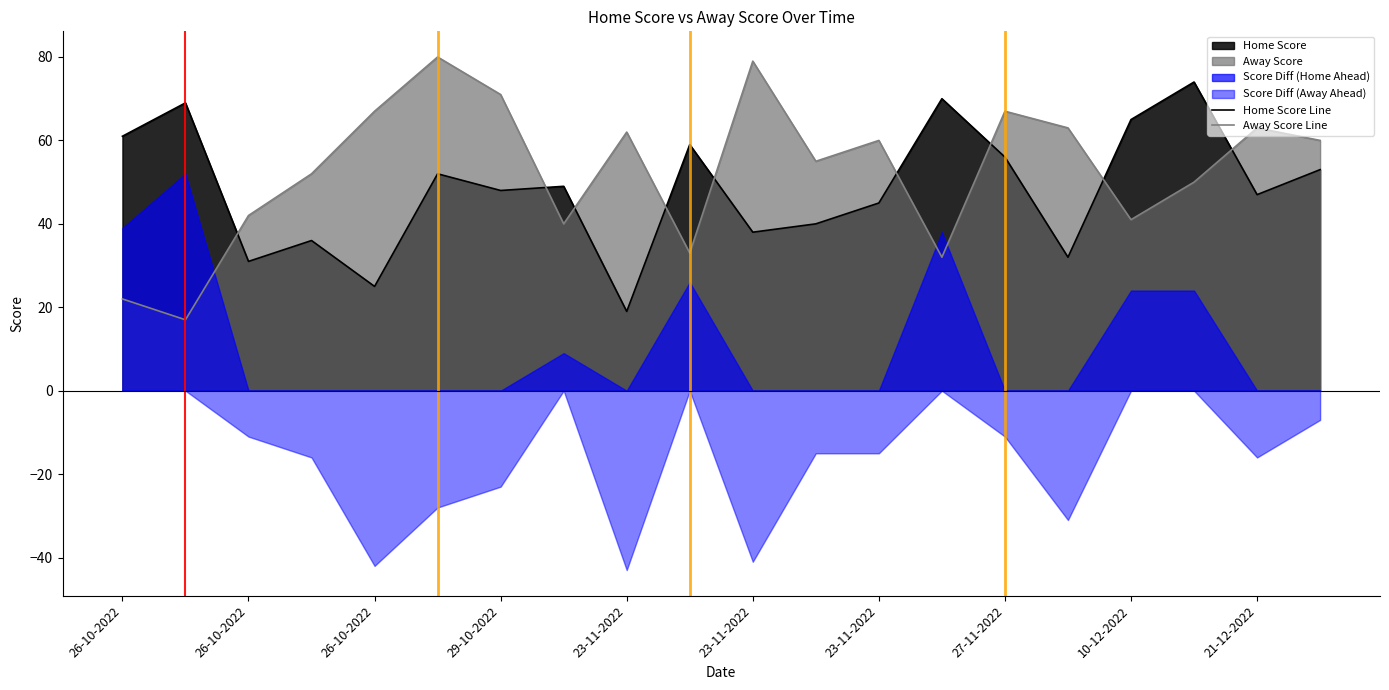

At which category is the sum across all series the highest?

23-11-2022